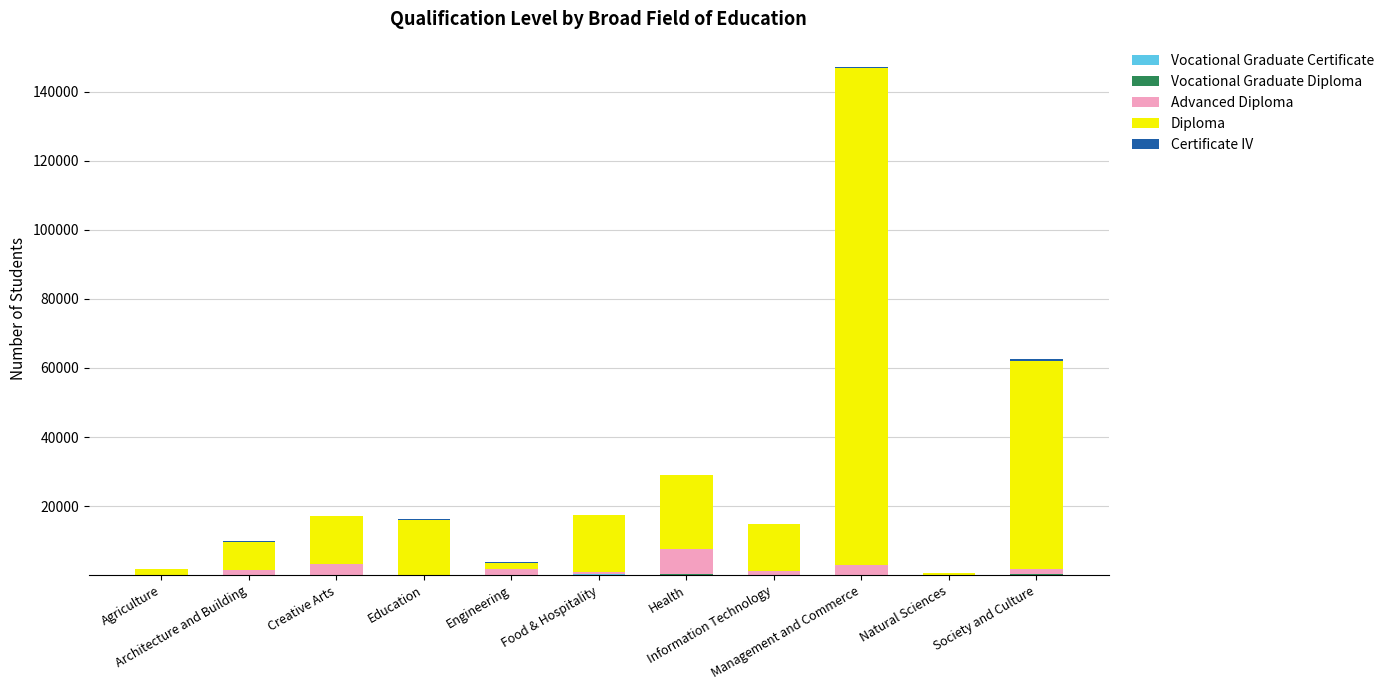

Does the chart contain stacked bars?

Yes